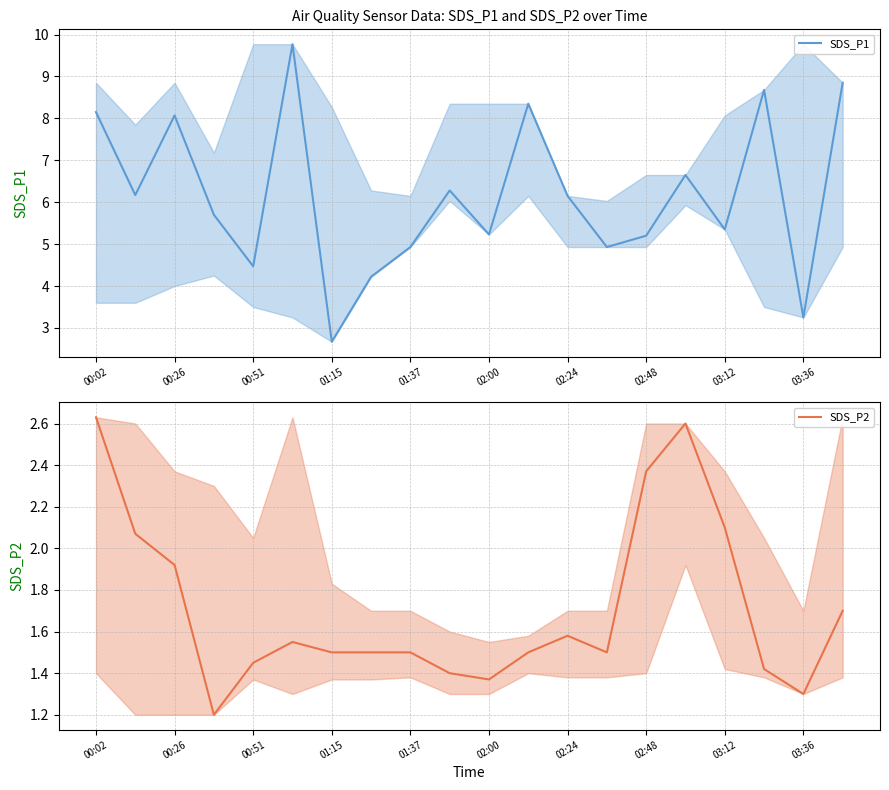

Rank the series by their maximum value, from lowest to highest.

SDS_P2, SDS_P1